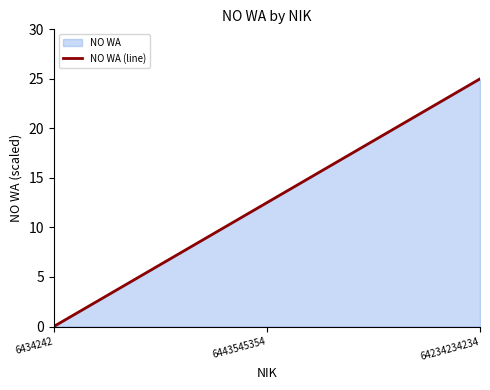

Where is the data nearest to the value 12?

6443545354